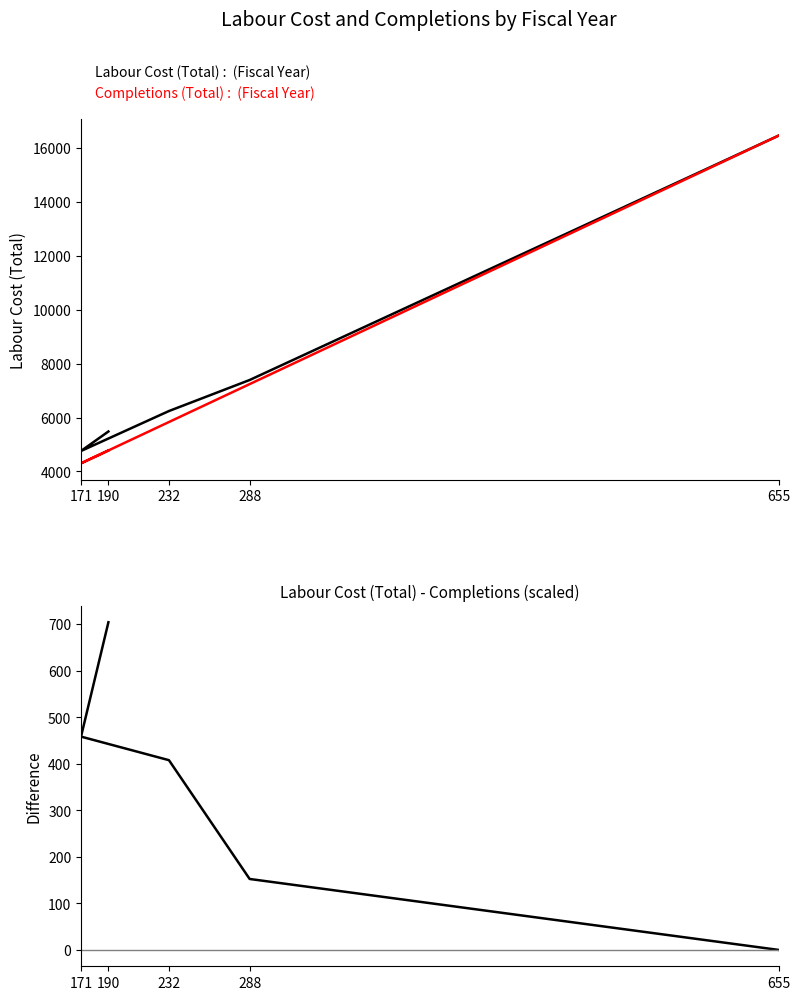

Reading left to right, what are all the values shown in this chart?

Labour Cost (Total) :  (Fiscal Year): 655=16466.3	288=7392.6	232=6240.2	171=4757.3	190=5480.9
Completions (Total) :  (Fiscal Year): 655=16466.3	288=7240.1	232=5832.3	171=4298.8	190=4776.5
Labour Cost - Completions (scaled): 655=0.0	288=152.5	232=407.9	171=458.5	190=704.4